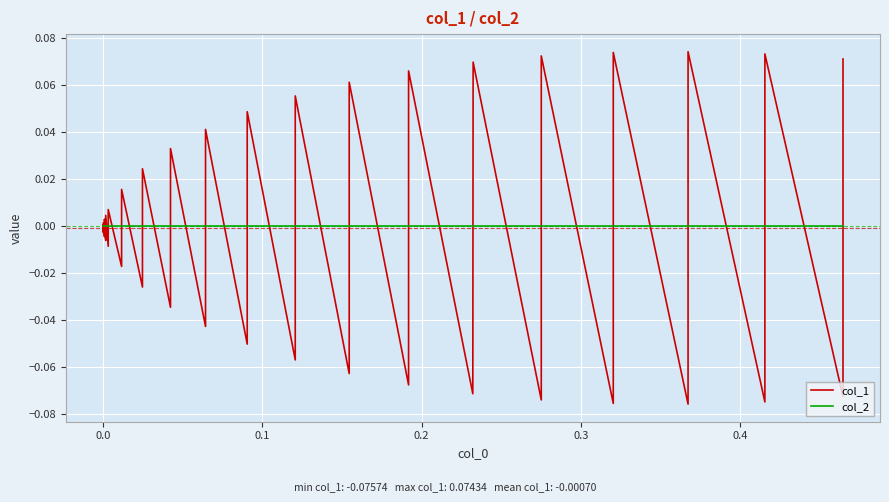

True or false: col_1 has more than 2 points higher than both neighbors.

True